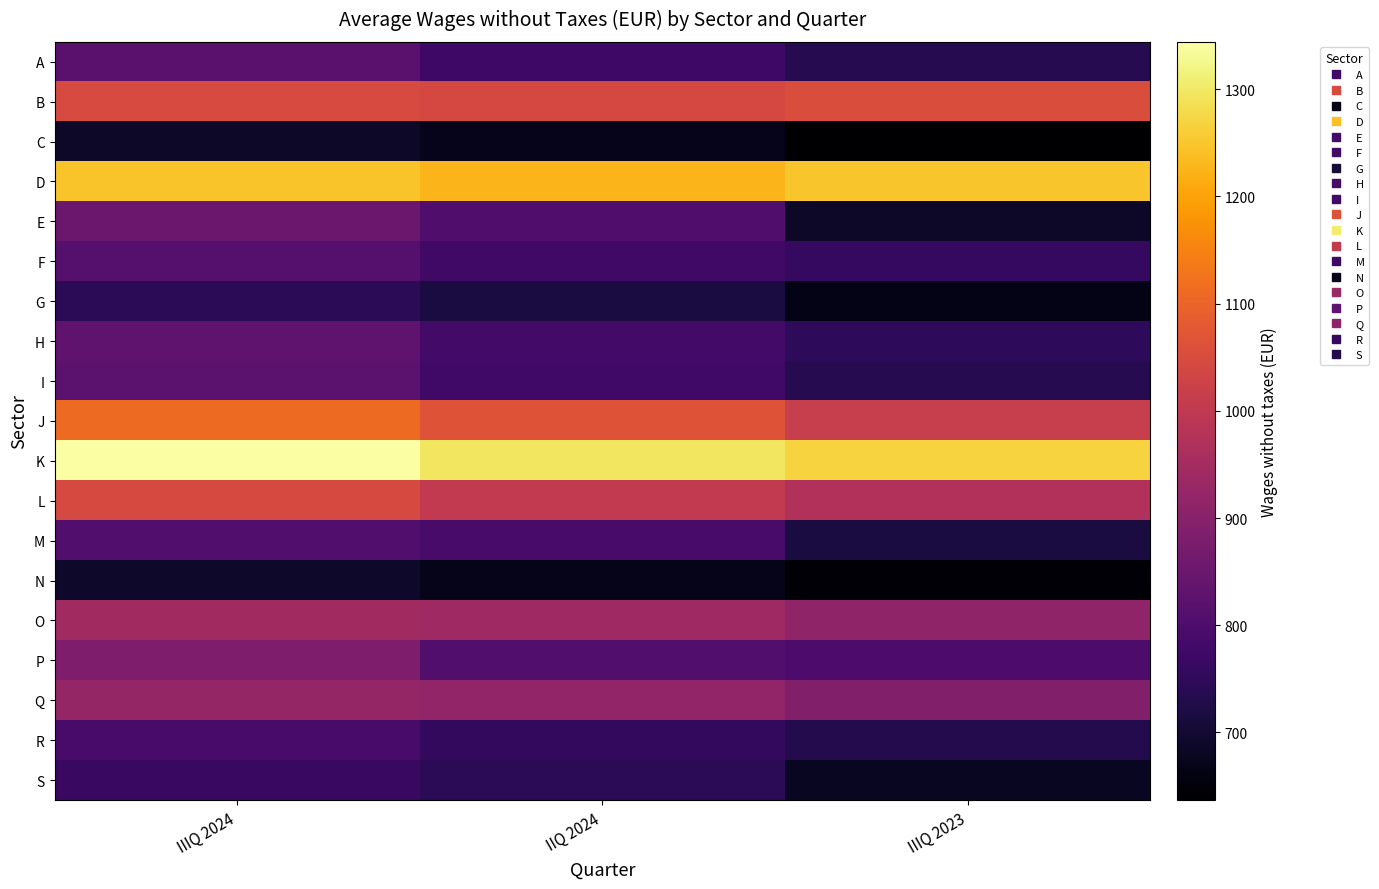

At which category is the sum across all series the highest?

IIIQ 2024